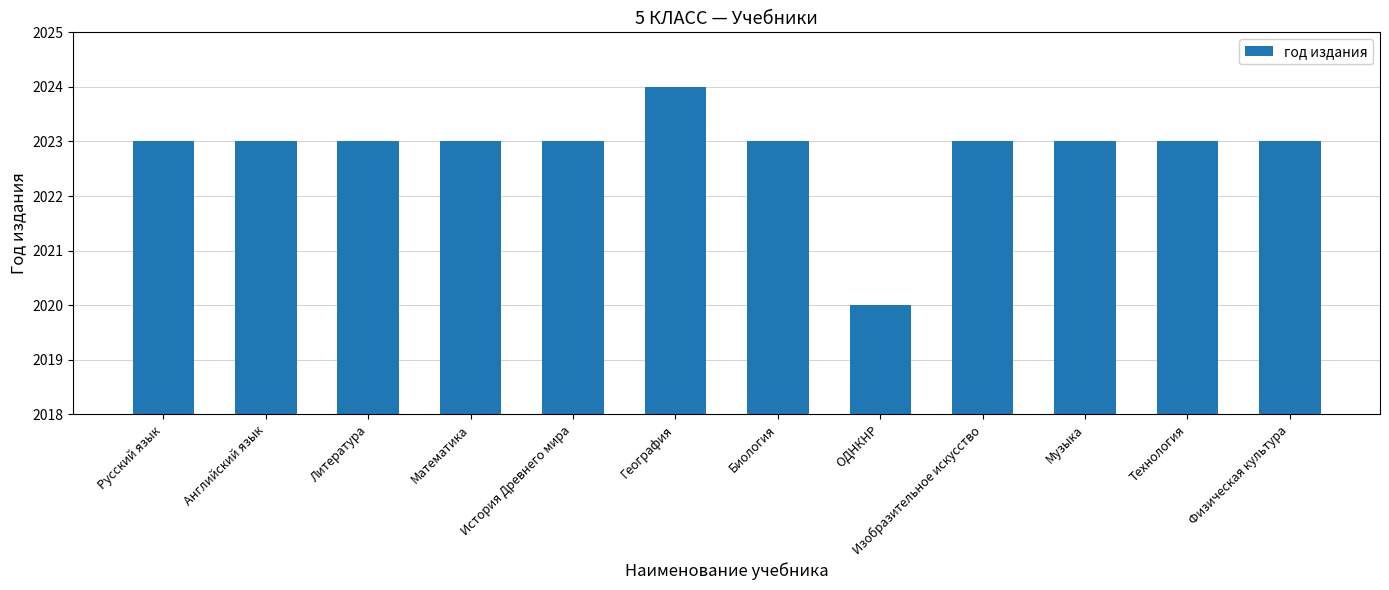

The chart shows a value of 3288 at История Древнего мира. True or false?

False